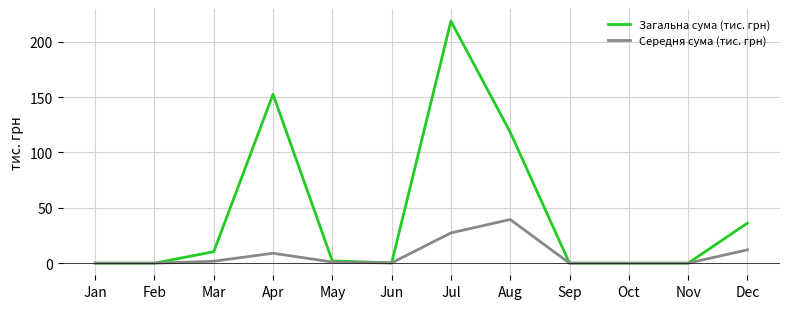

What is the maximum value shown in the chart?

218.5